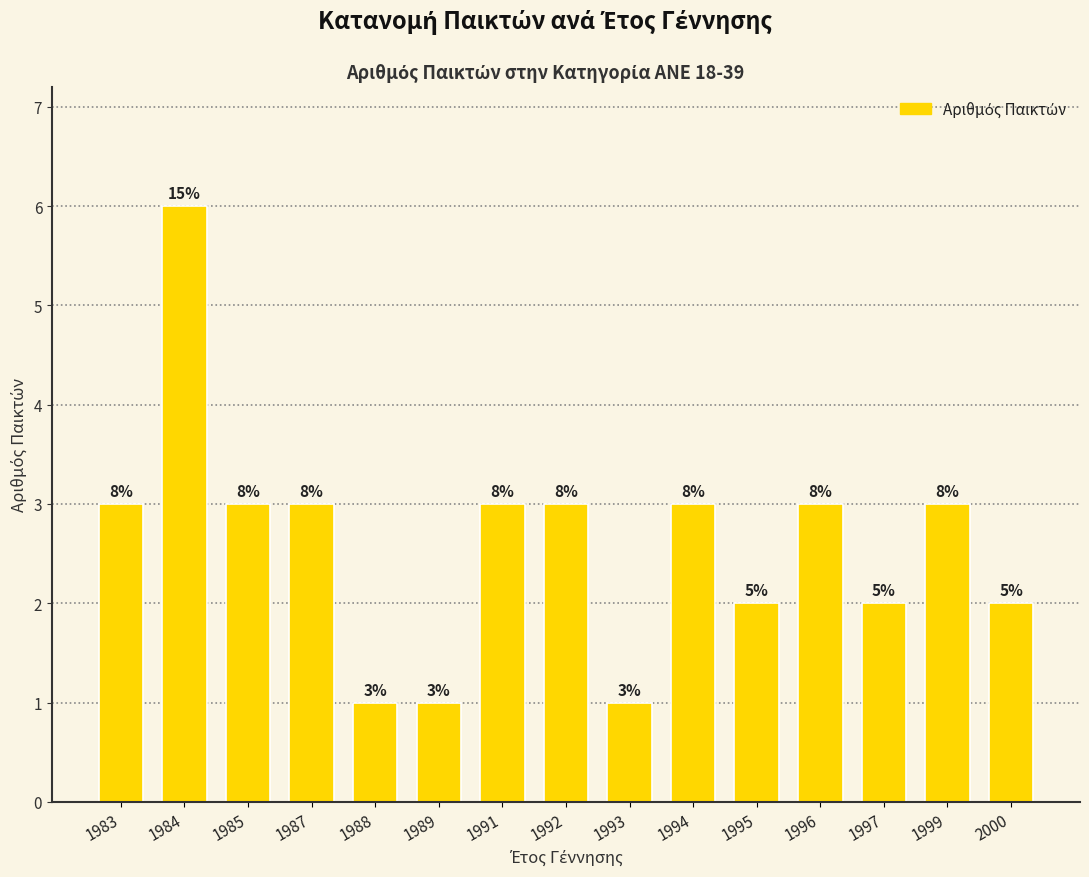

The chart shows a value of 8 at 1984. True or false?

False